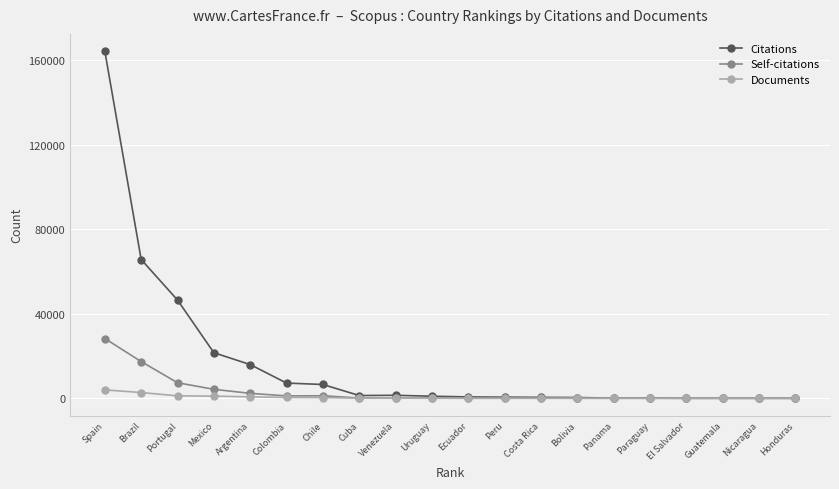

What is the average value of the Citations series?

16684